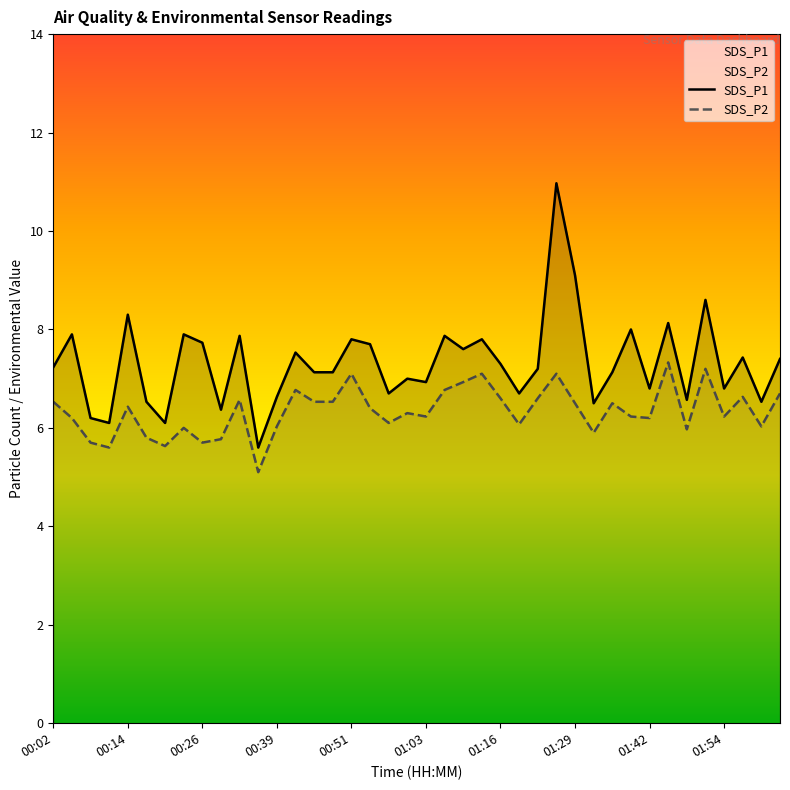

Which series has the widest spread of values?

SDS_P1